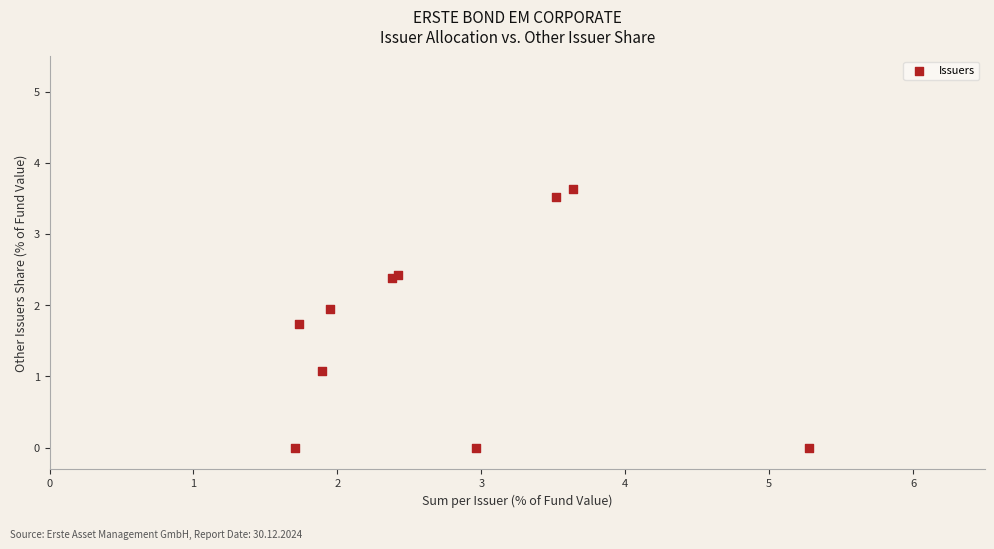

What Y value in the scatter plot is closest to 1?

1.1